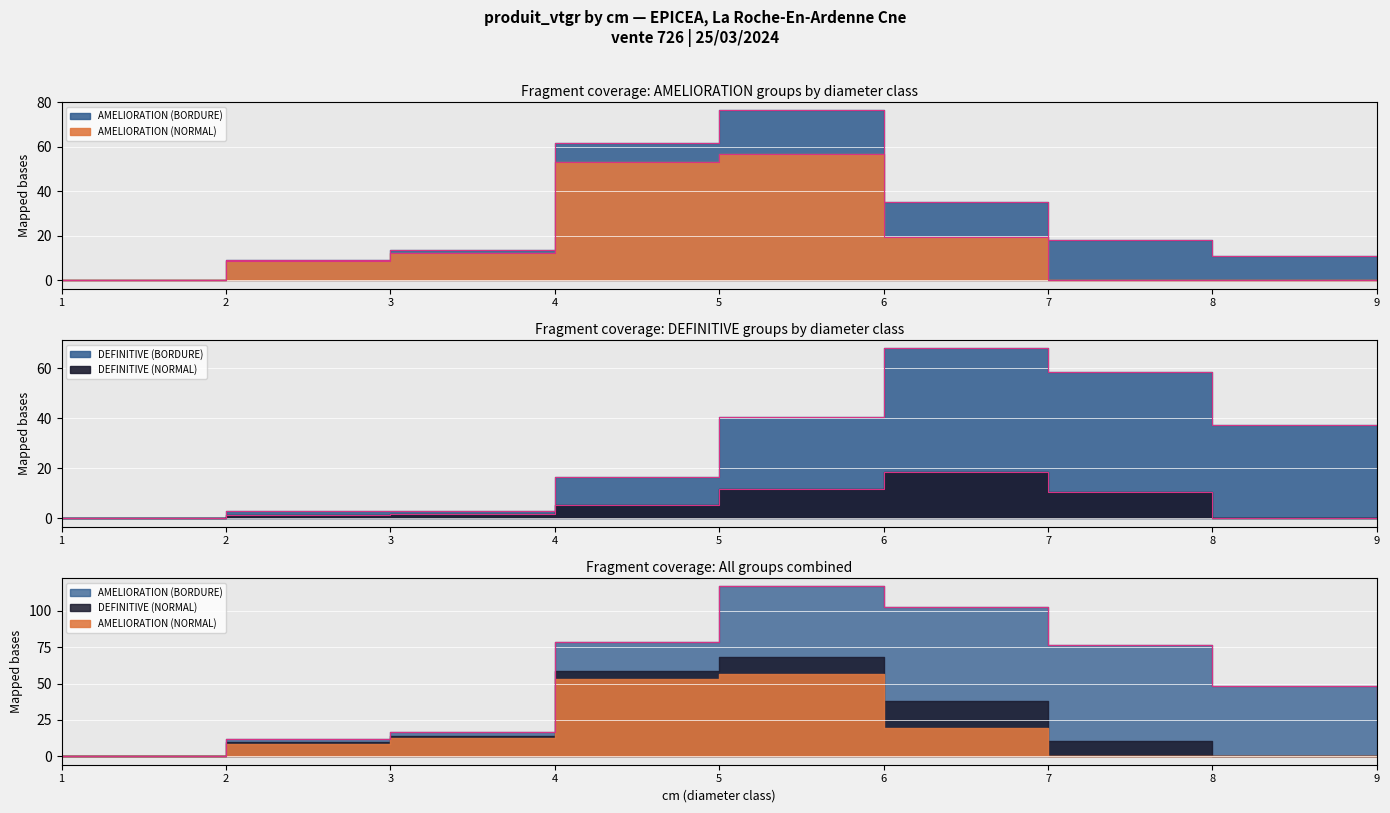

What is the maximum value for AMELIORATION?

56.5